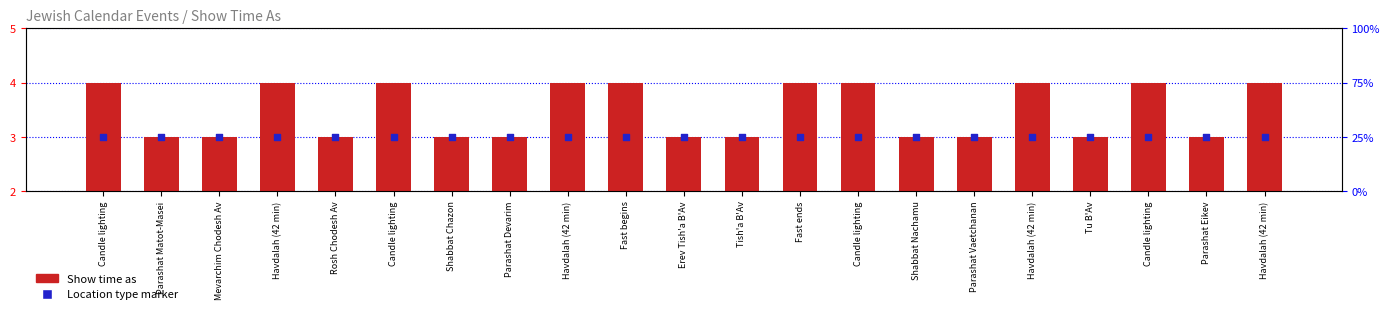

What is the total value across all series at Fast ends?

7